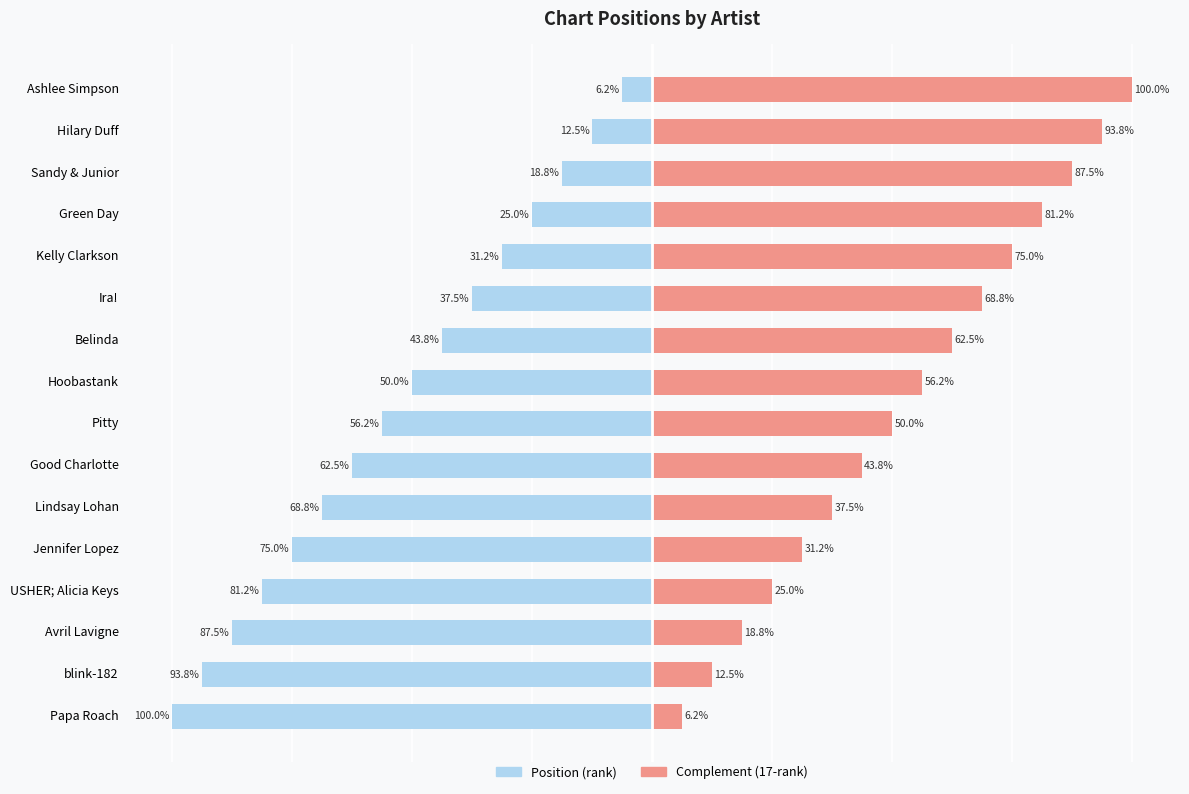

What is the minimum value for Position (rank)?

-100.0